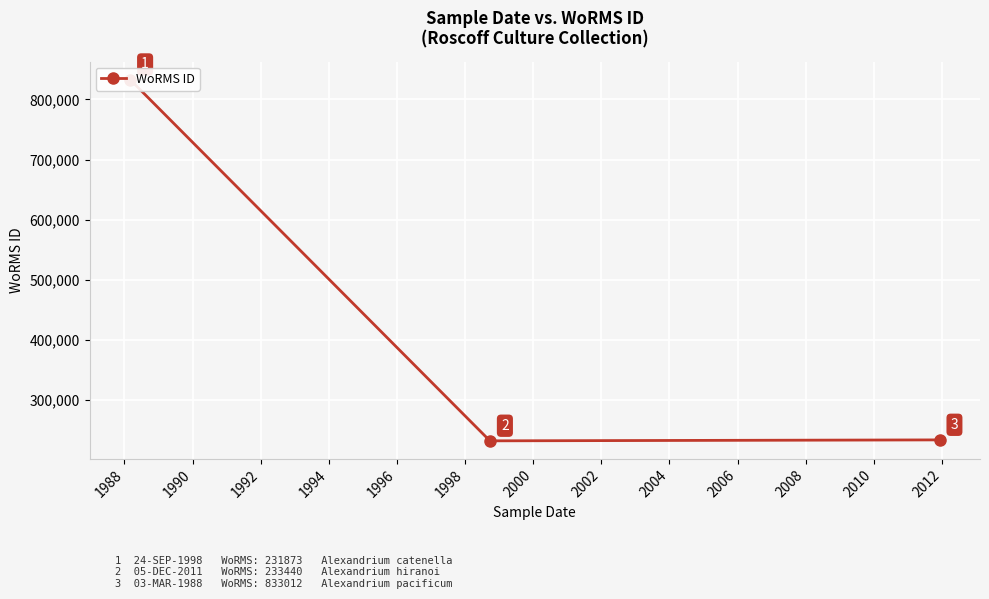

Is it true that the value at 1988 is 119258?

False